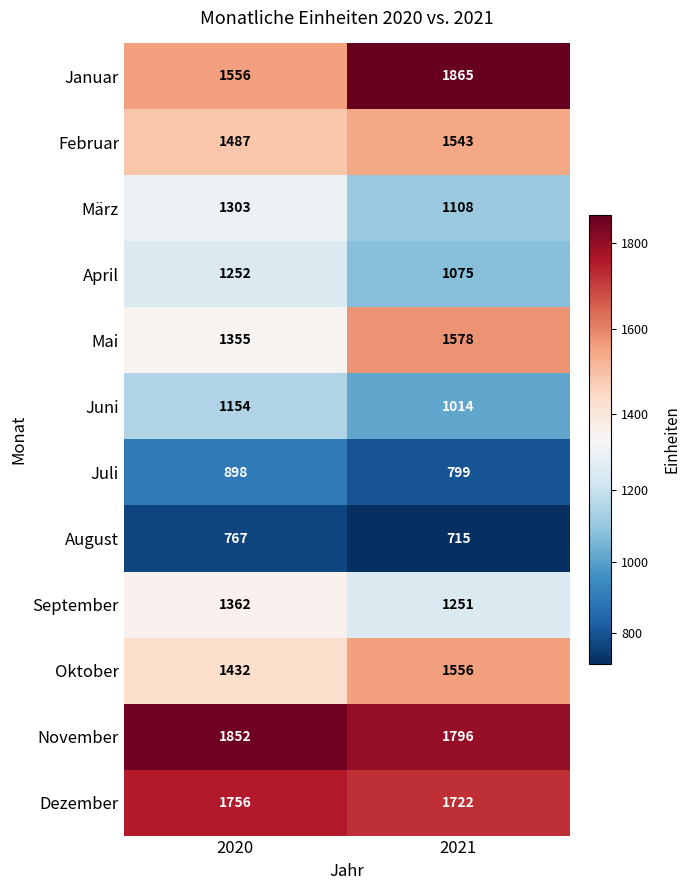

What is the total value across all series at 2020?

16174